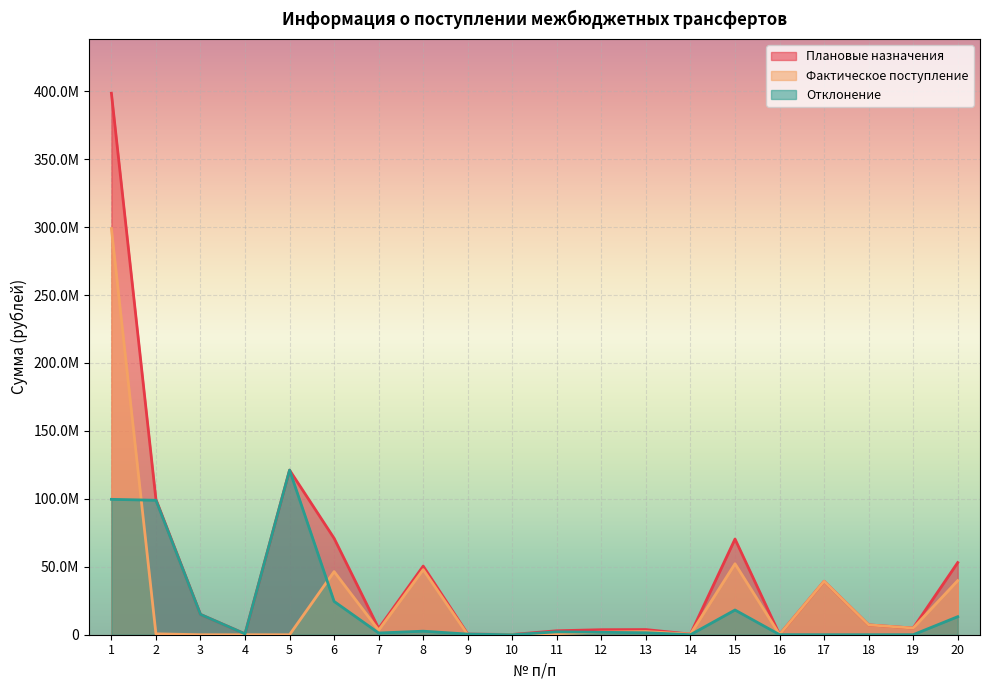

The value of Отклонение at 16 is 44918.8. True or false?

True